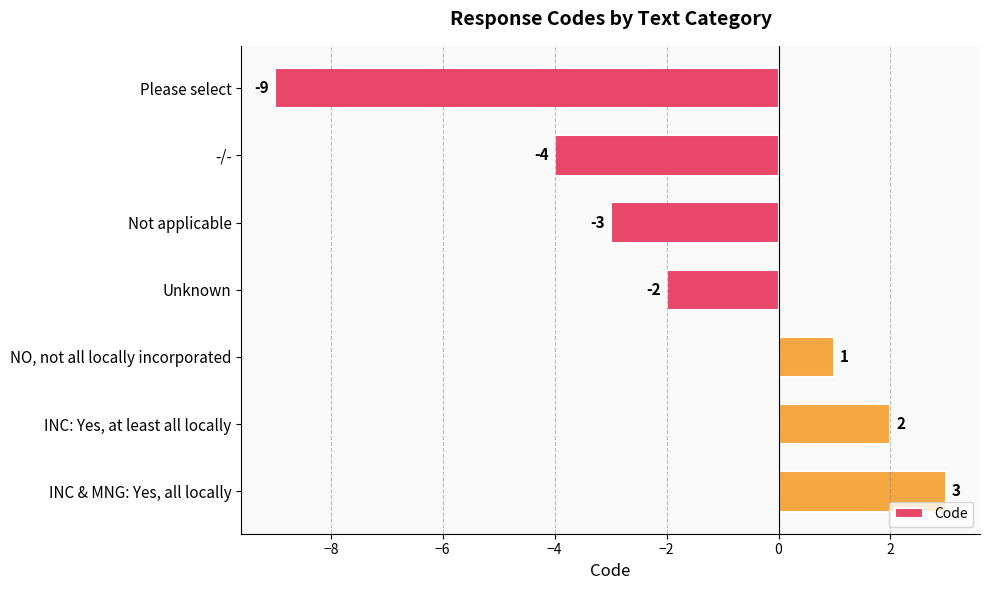

How many values exceed -2?

3